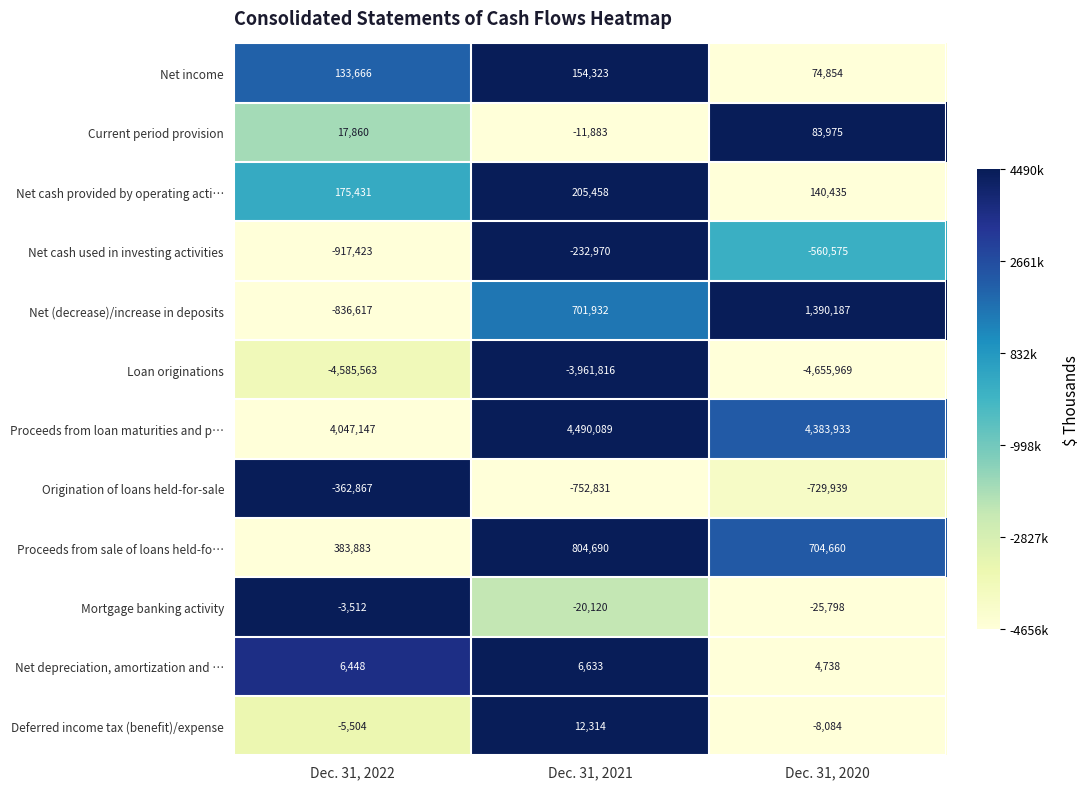

What is the sum of the Net income values at Dec. 31, 2020 and Dec. 31, 2022?

208520